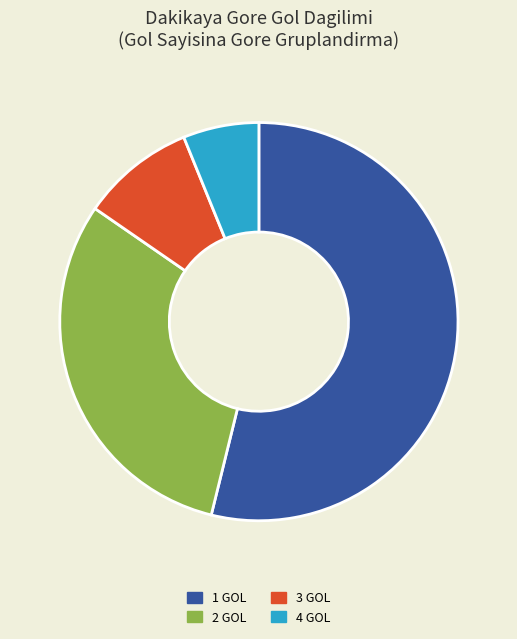

Is there a majority slice in this chart?

Yes